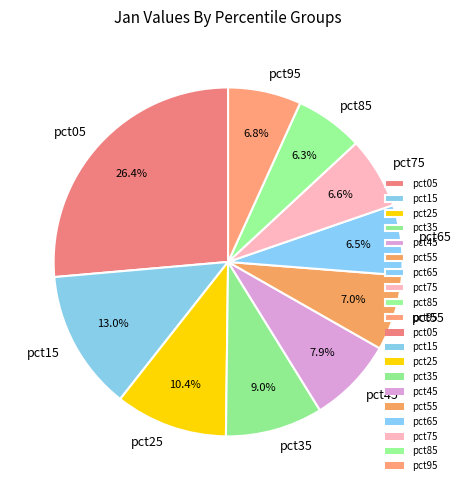

Which category has the biggest portion of the pie?

pct05